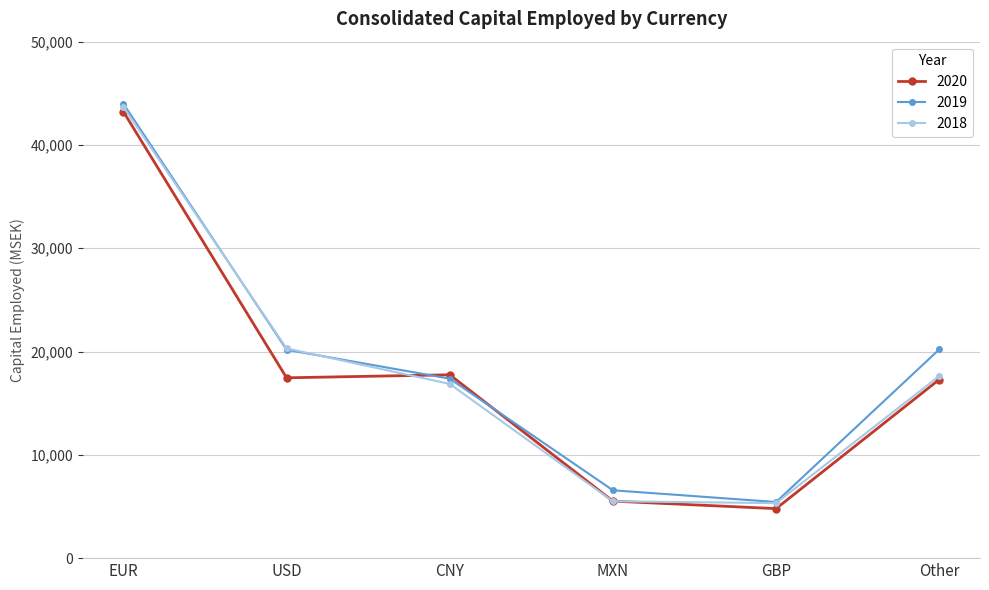

The value of 2019 at CNY is 17376. True or false?

True